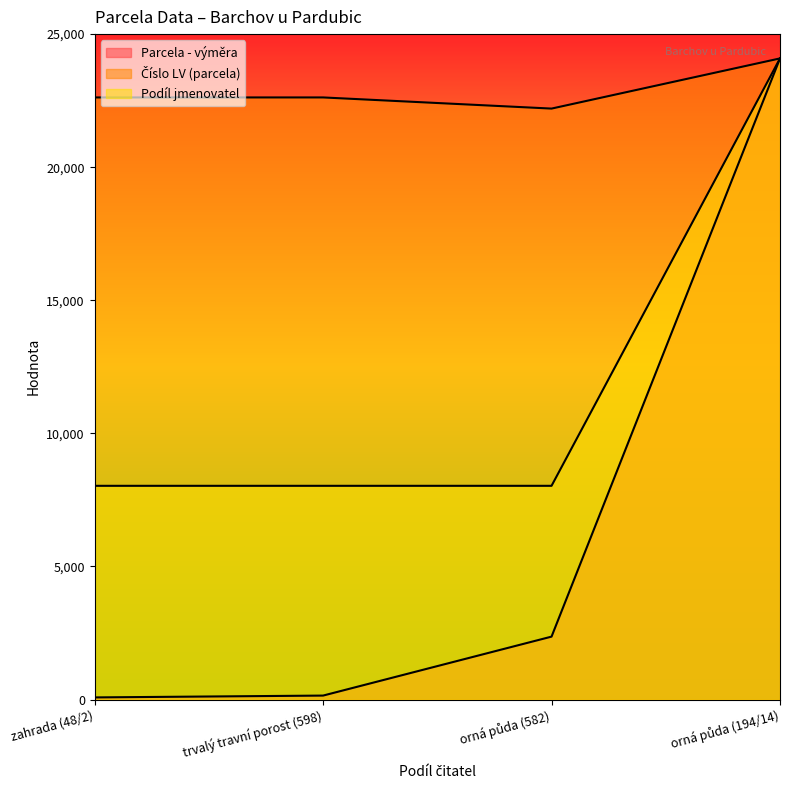

At how many categories does at least one series exceed 22689?

1